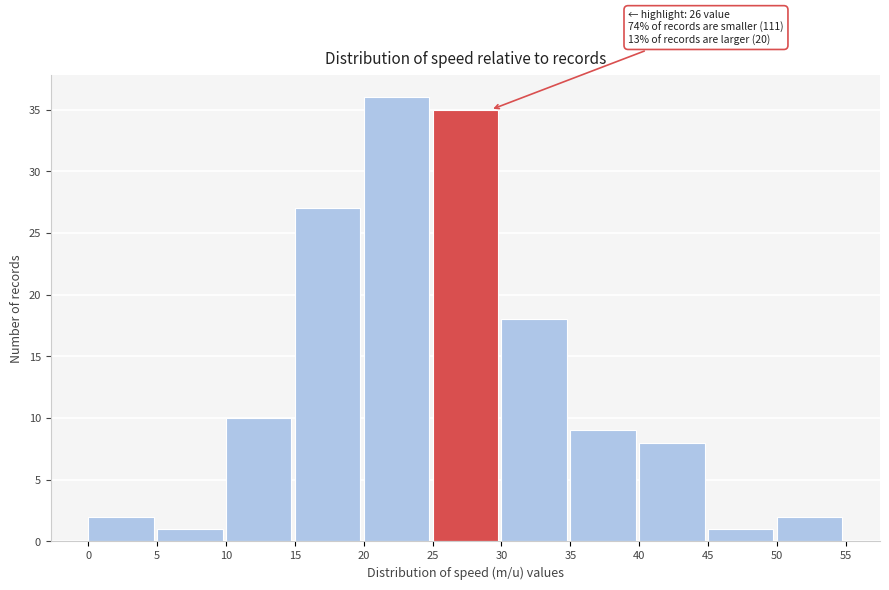

Over which range of the x-axis is the bar tallest?

20 to 25